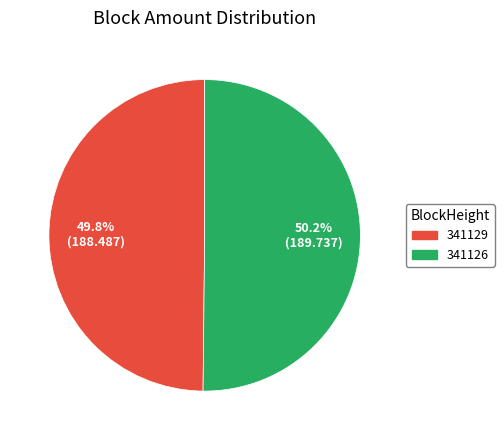

Combined, what portion of the pie is 341129 and 341126?

100.0%